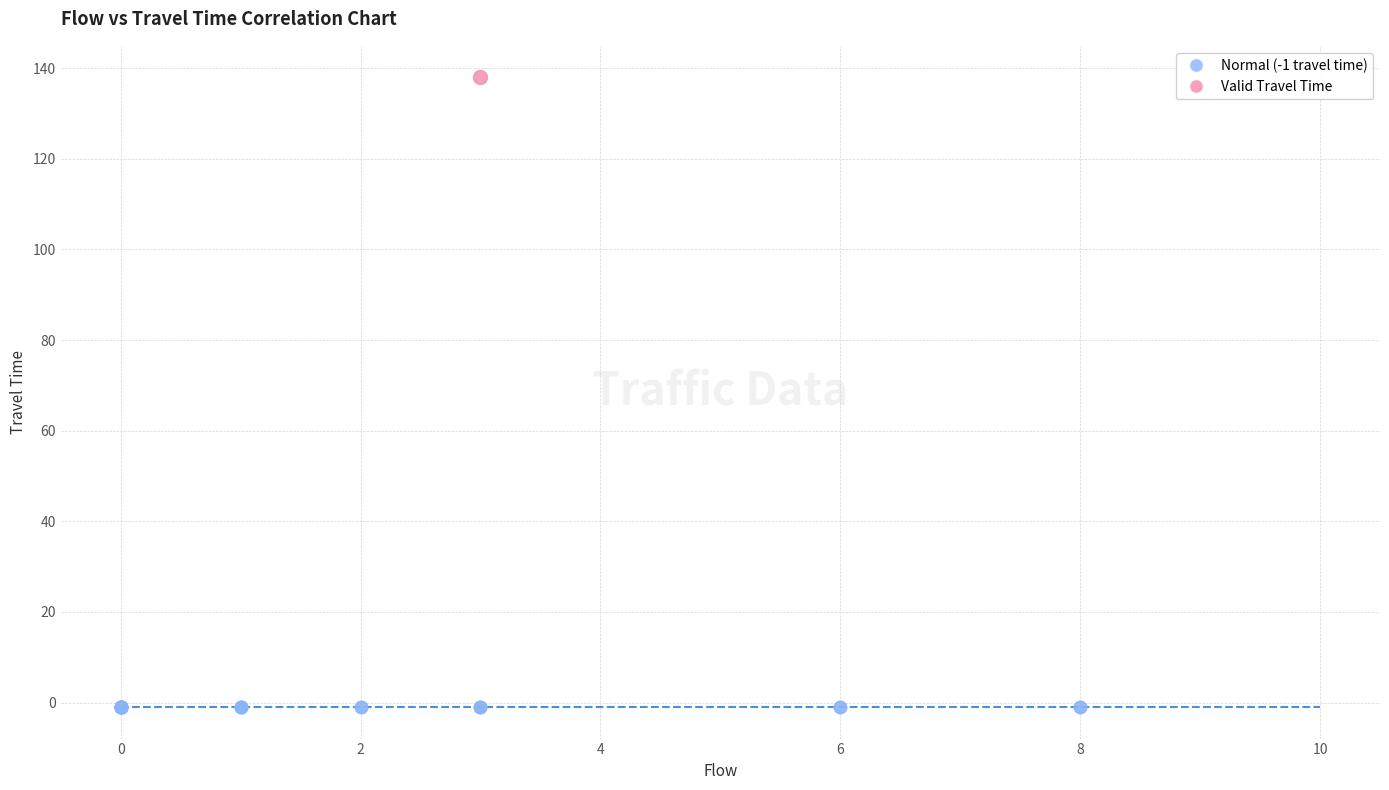

Which series reaches the minimum Y coordinate?

Normal (-1 travel time)